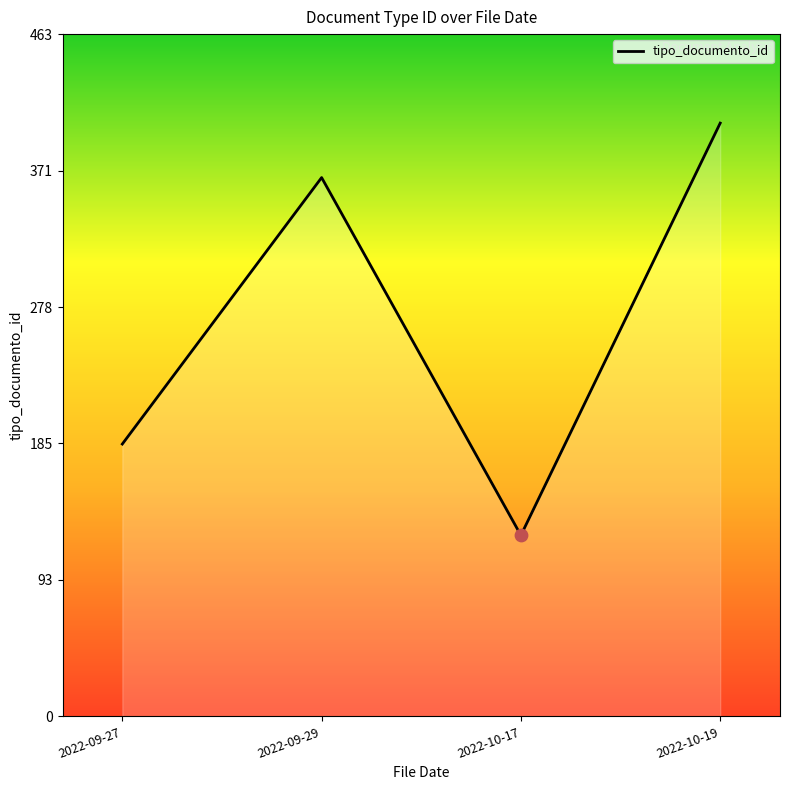

What is the change in value from 2022-09-29 to 2022-10-17?

-243